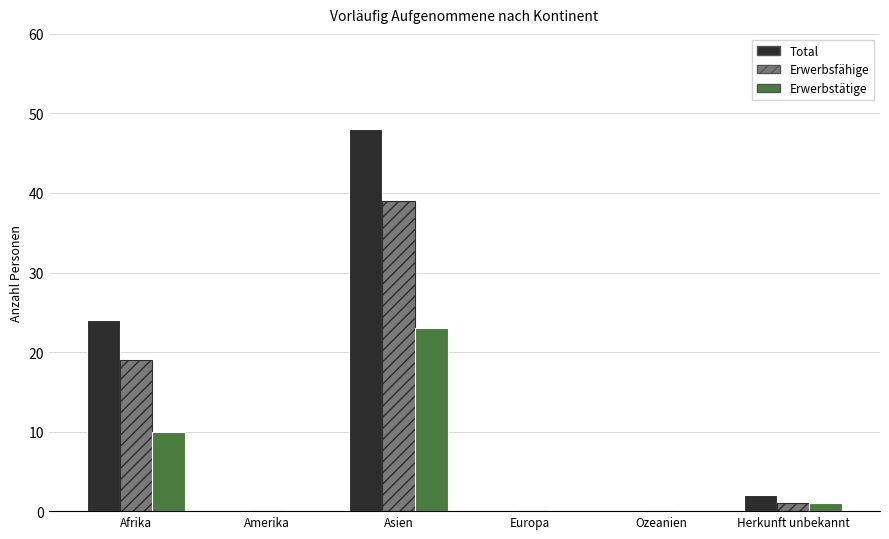

Count the number of categories in the chart.

6